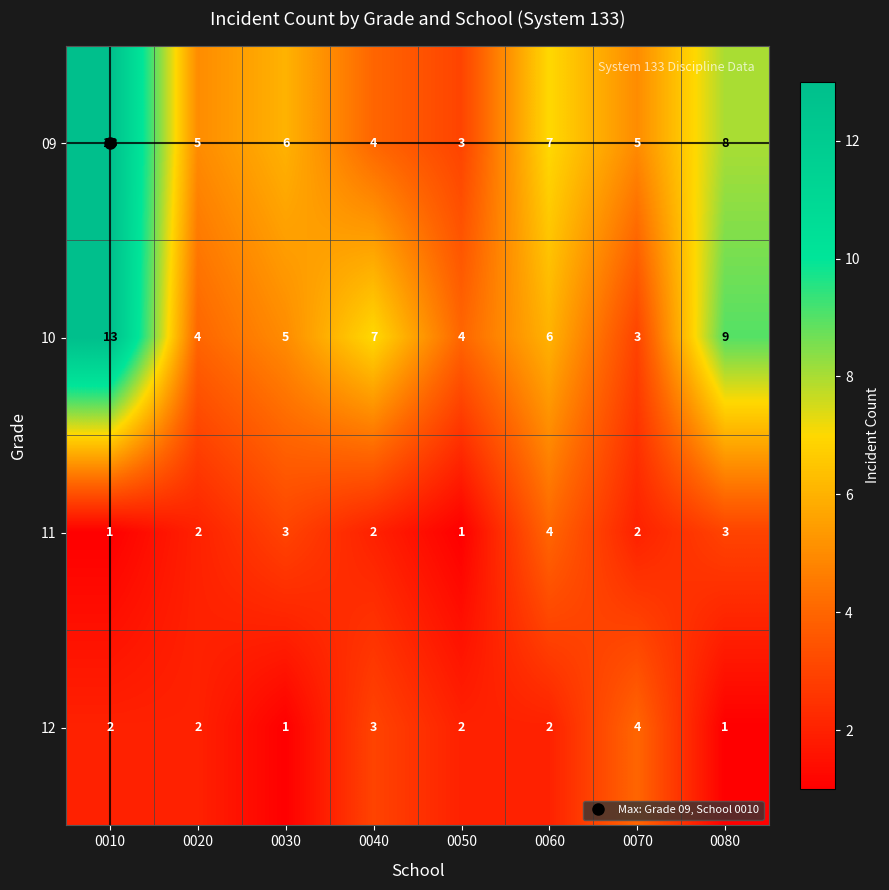

Which category has the highest value in the 11 series?

0060